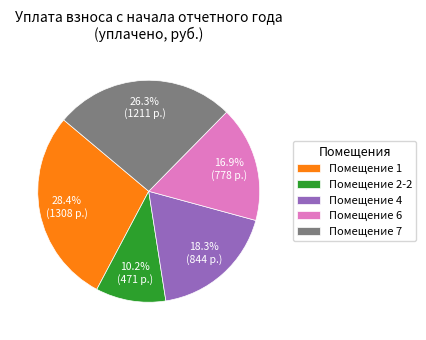

How many segments does this pie chart have?

5